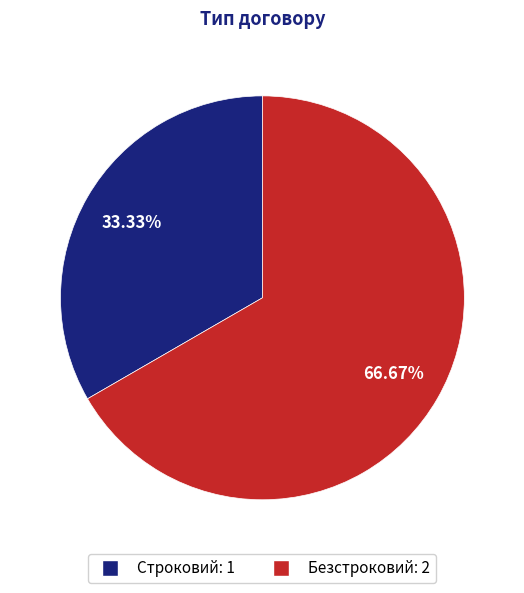

Which slice is the smallest?

Строковий